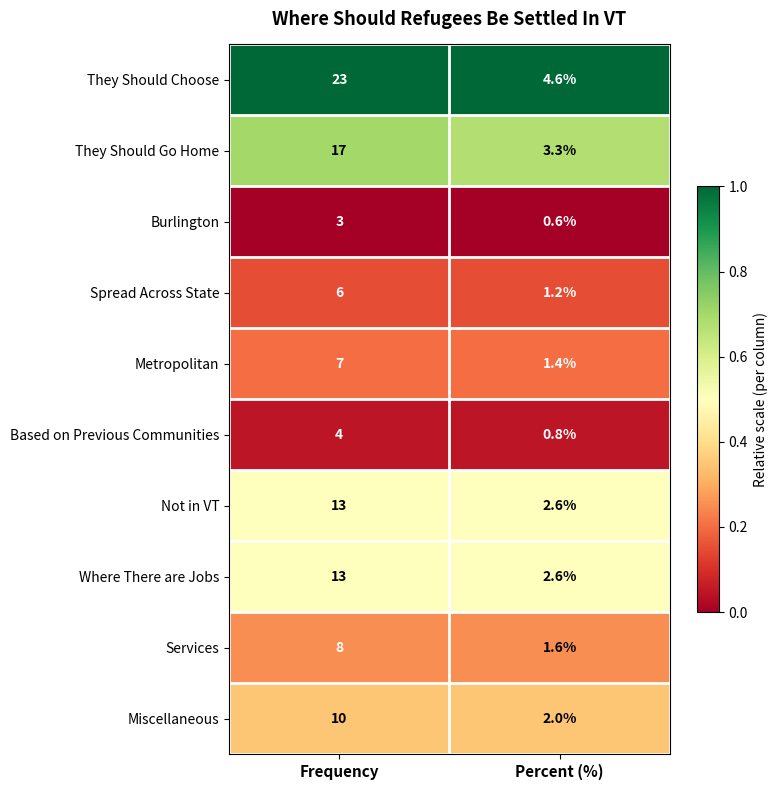

What is the sum of the Burlington values at Percent (%) and Frequency?

3.6